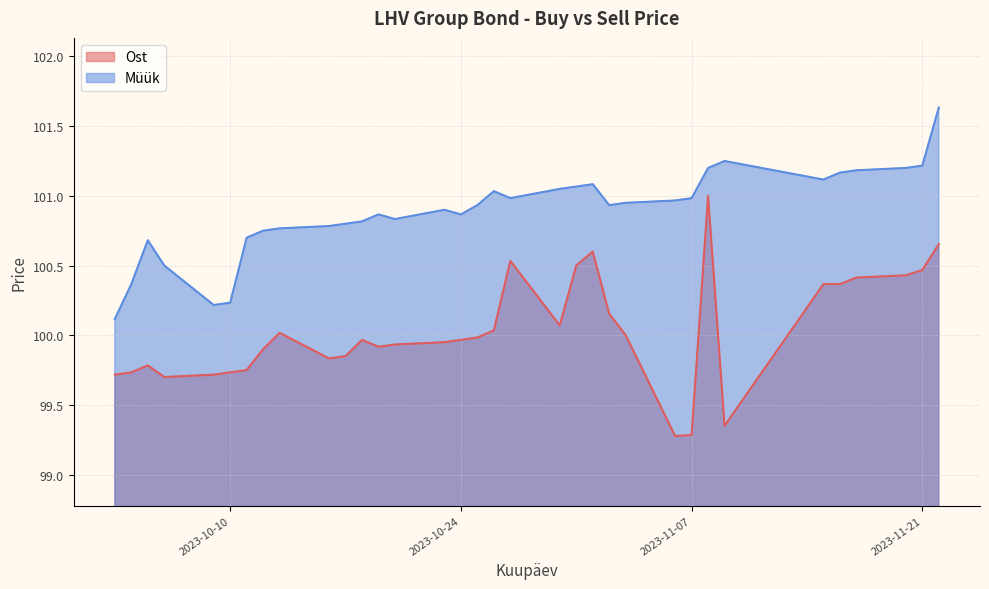

True or false: Müük and Ost intersect in this chart.

False